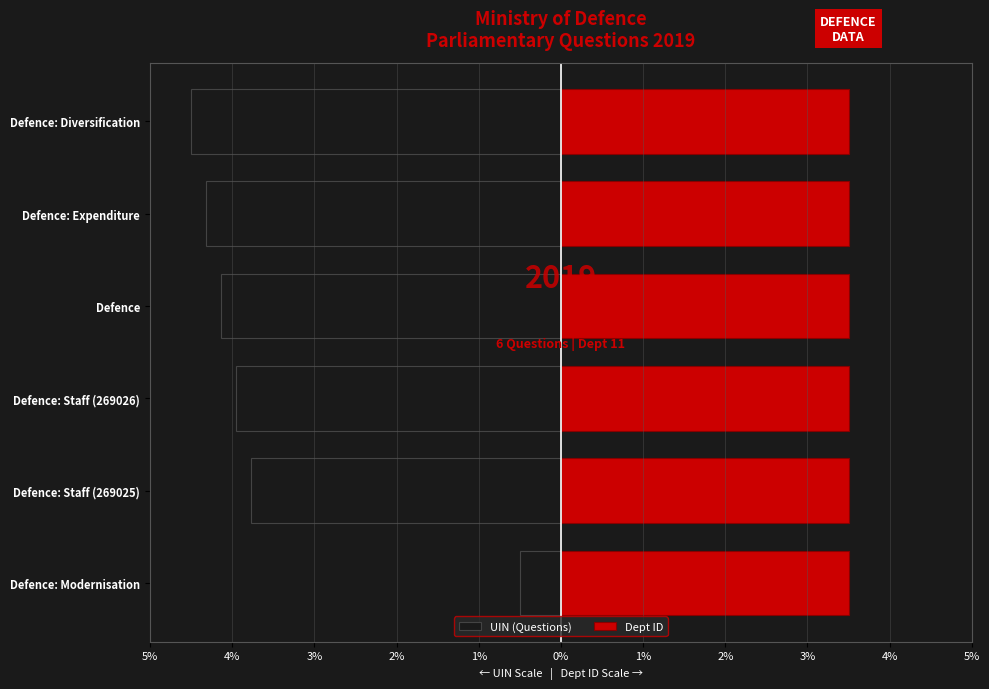

Which series has the widest spread of values?

UIN (Questions)